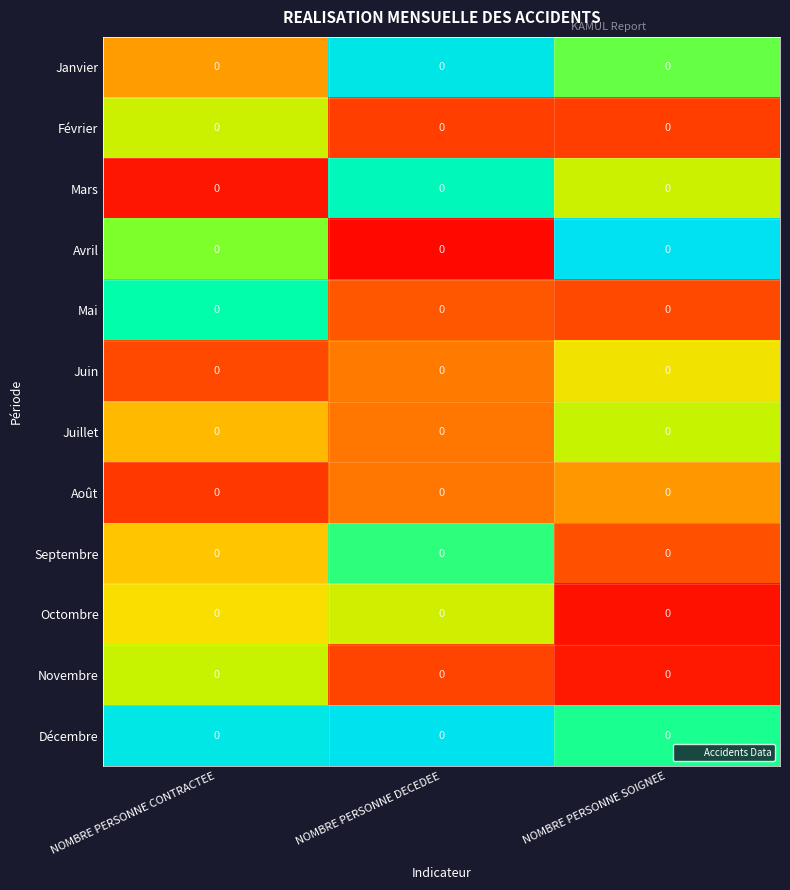

The Octombre series shows 0.0 at NOMBRE PERSONNE CONTRACTEE. True or false?

True